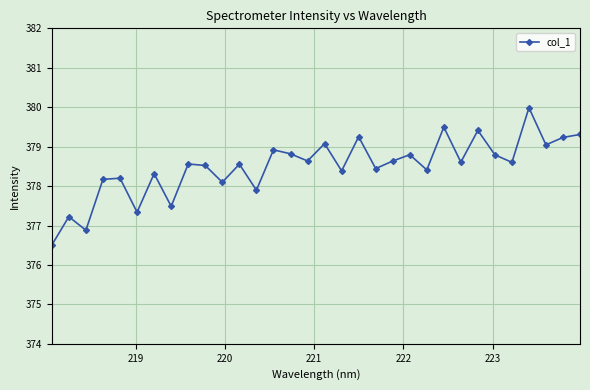

True or false: the data has more than 2 interior local peaks.

True